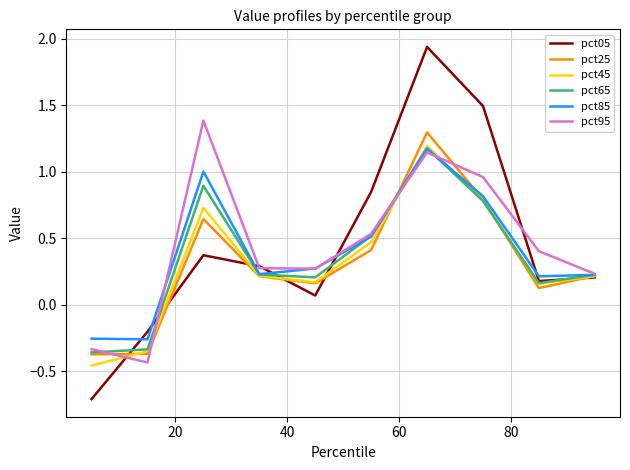

What are all the series names shown in the legend?

pct05, pct25, pct45, pct65, pct85, pct95